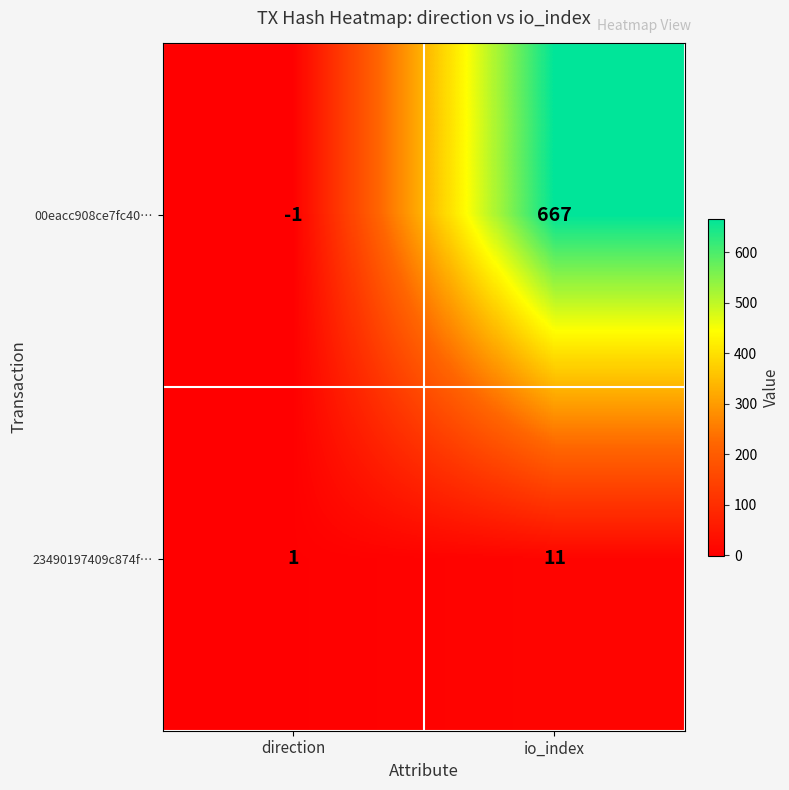

True or false: 23490197409c874f… has a value of 7 at io_index.

False